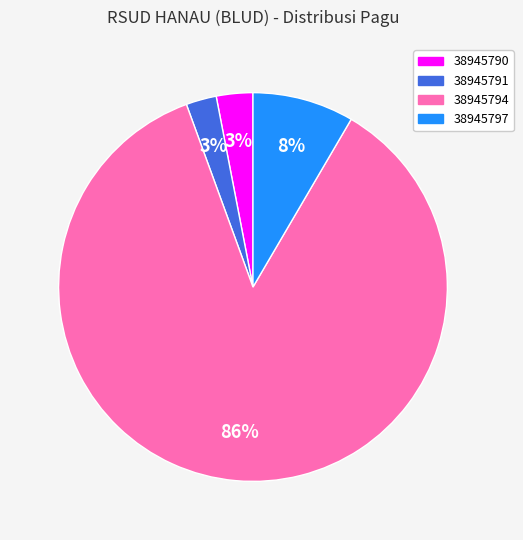

Combined, do 38945791 and 38945797 account for over 50%?

No